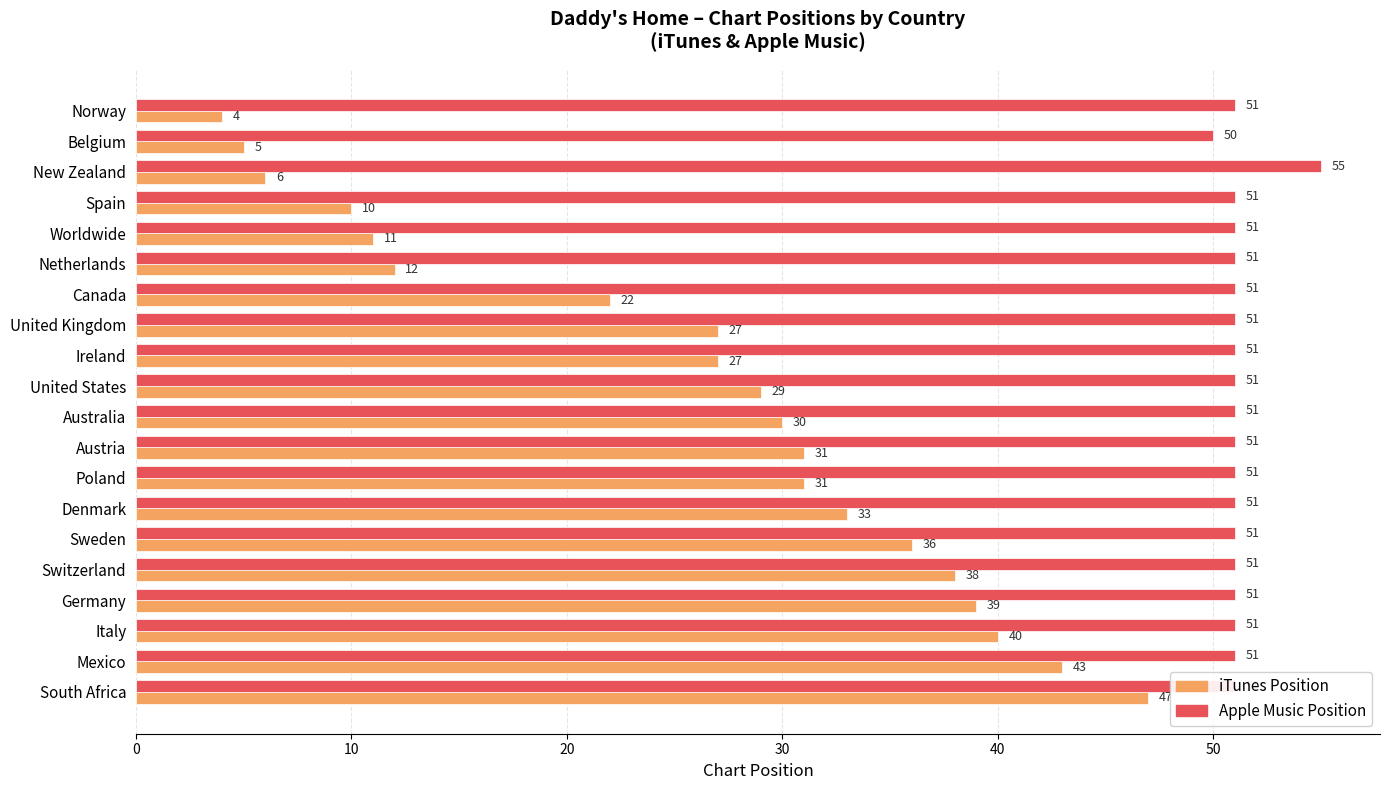

What is the sum of the Apple Music Position values at Poland and Sweden?

102